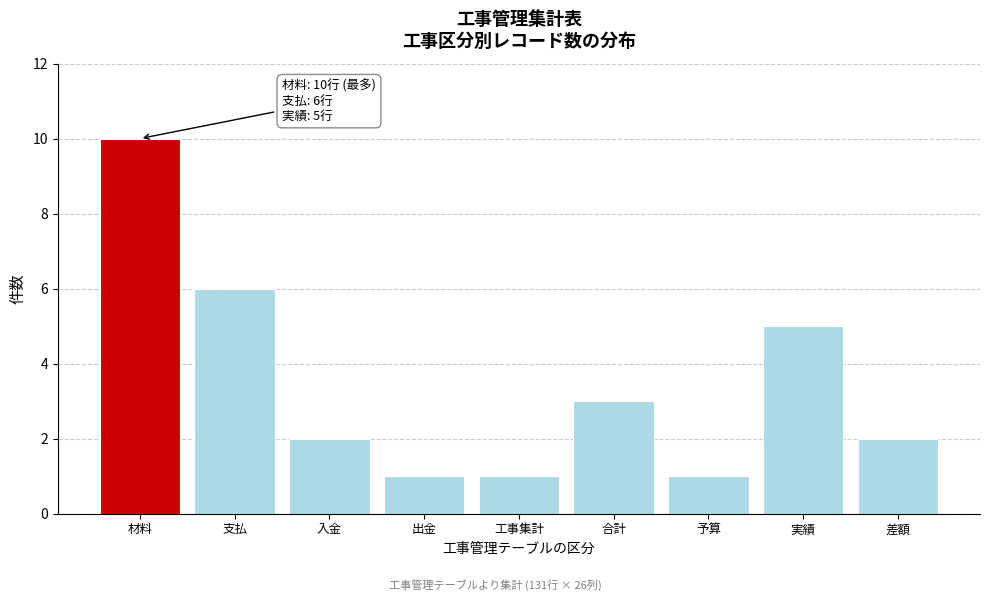

Reading left to right, what are all the values shown in this chart?

材料=10	支払=6	入金=2	出金=1	工事集計=1	合計=3	予算=1	実績=5	差額=2